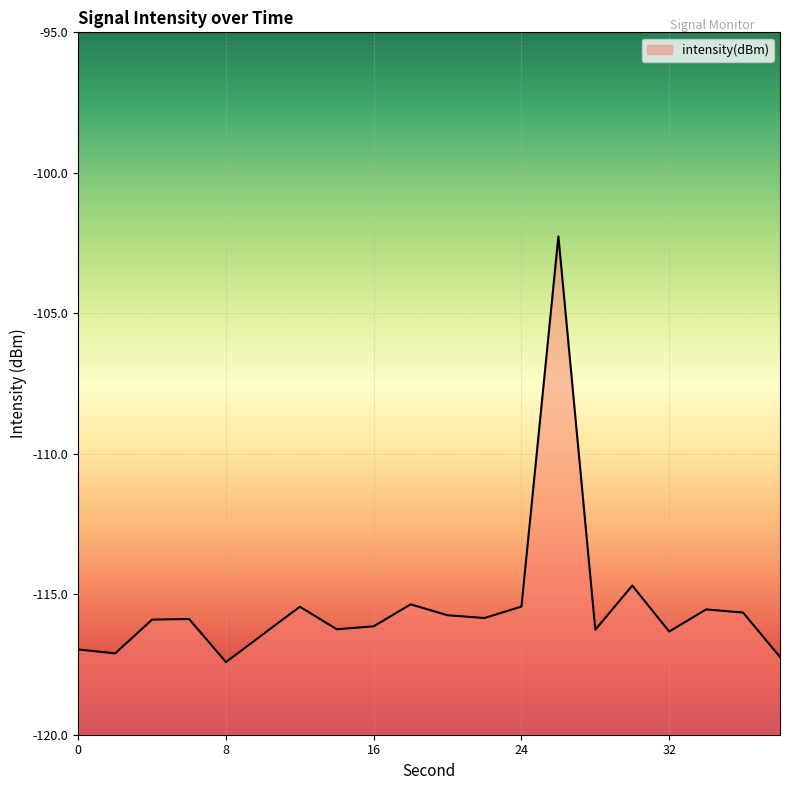

How many interior local valleys (lower than both neighbors) does the data have?

6